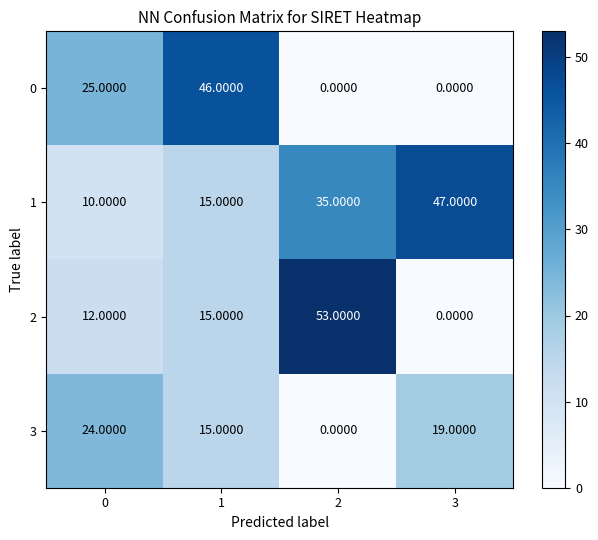

How many categories are shown in the chart?

4